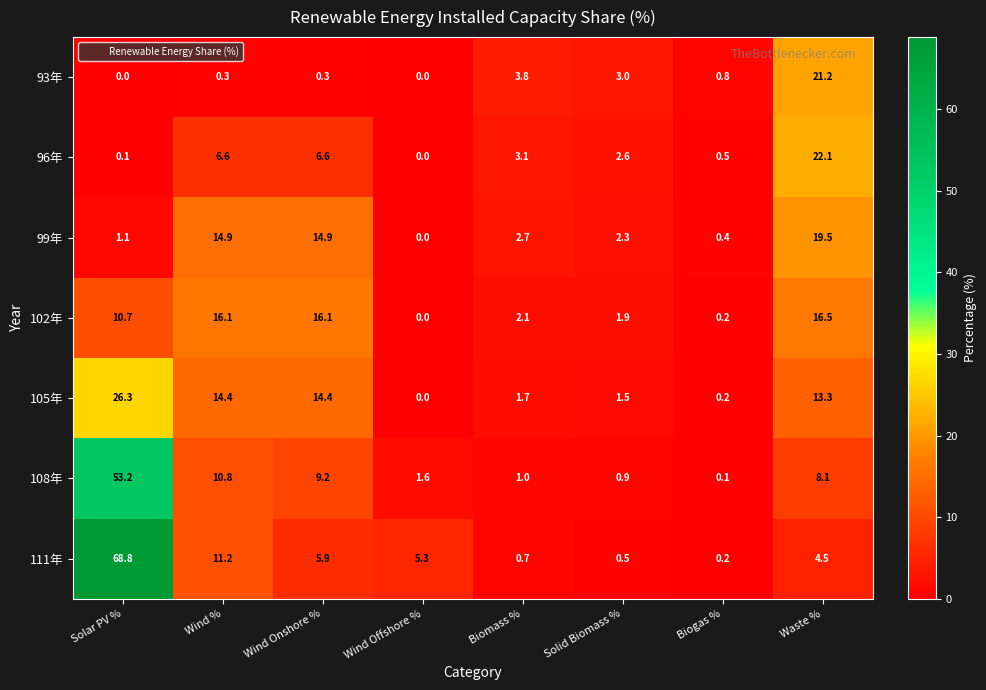

What is the difference between the maximum and minimum values in the 105年 series?

26.3